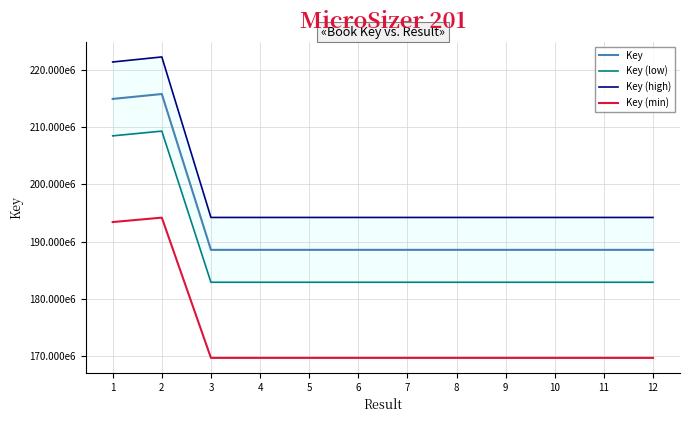

What is the minimum value shown in the chart?

169691661.9